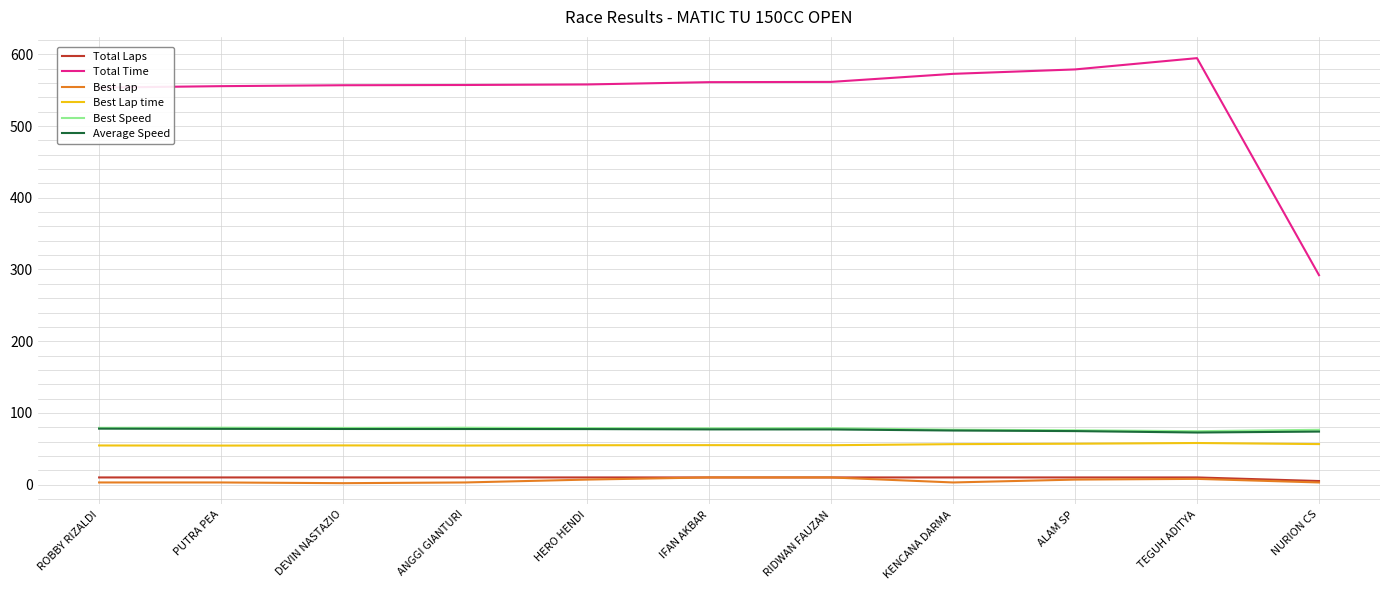

At which label does Total Time reach its peak?

TEGUH ADITYA